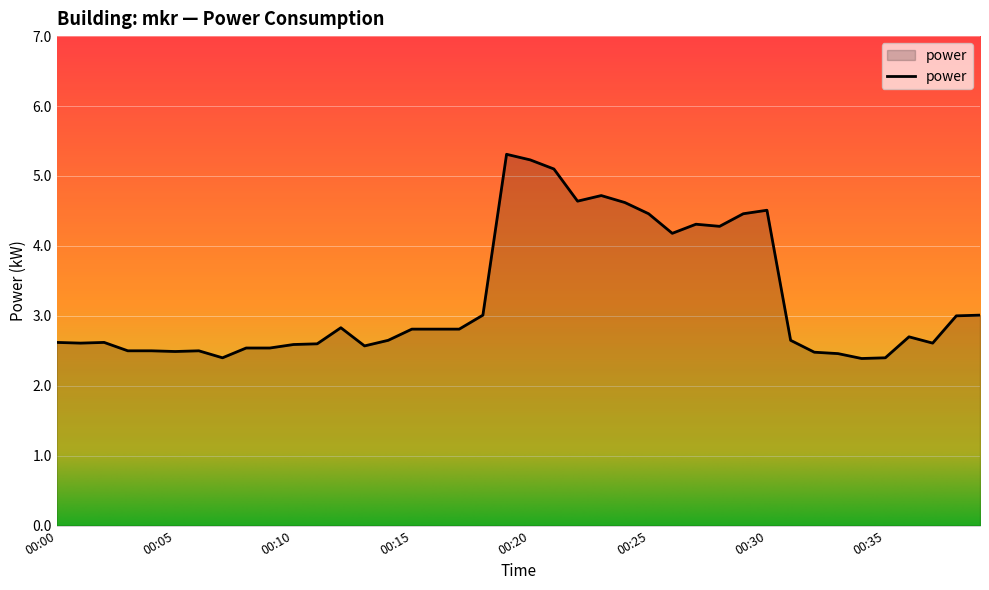

What is the difference between the maximum and minimum values?

2.9